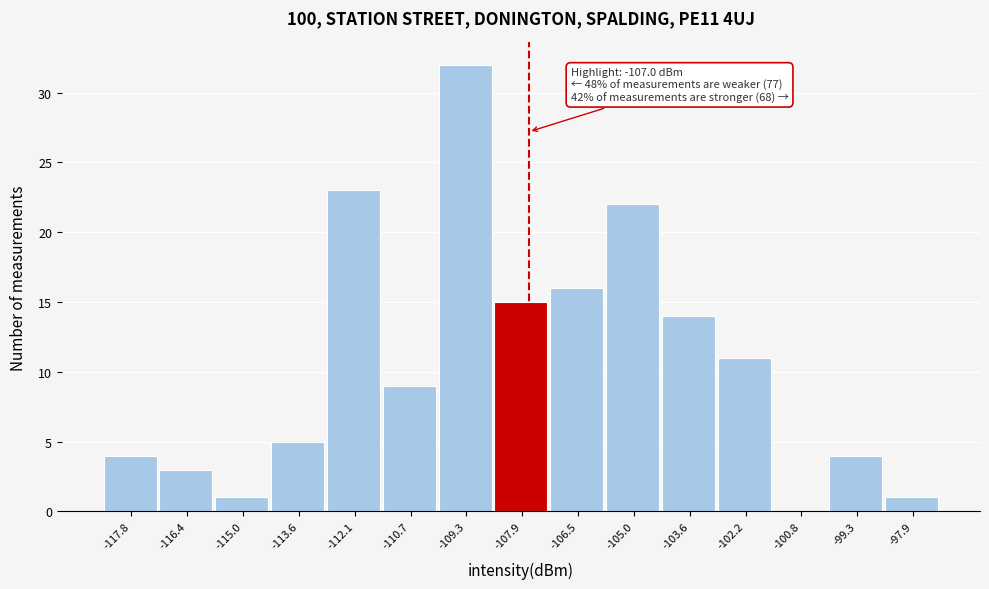

Reading left to right, extract all data points from this chart.

-117.8=4	-116.4=3	-115.0=1	-113.6=5	-112.1=23	-110.7=9	-109.3=32	-107.9=15	-106.5=16	-105.0=22	-103.6=14	-102.2=11	-100.8=0	-99.3=4	-97.9=1